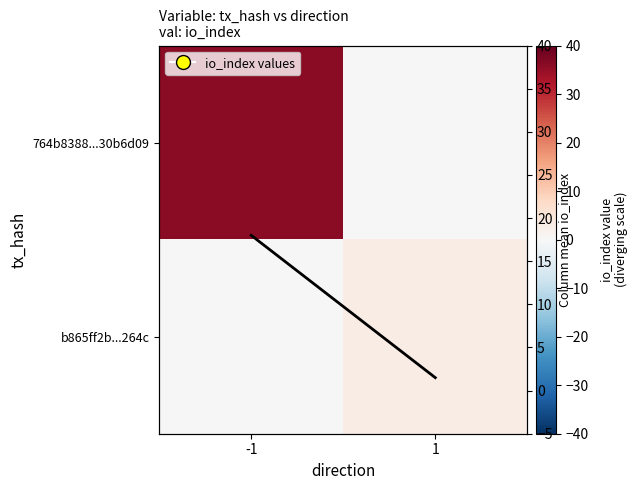

List the series in order of their overall mean, highest first.

764b8388...30b6d09, col mean, b865ff2b...264c